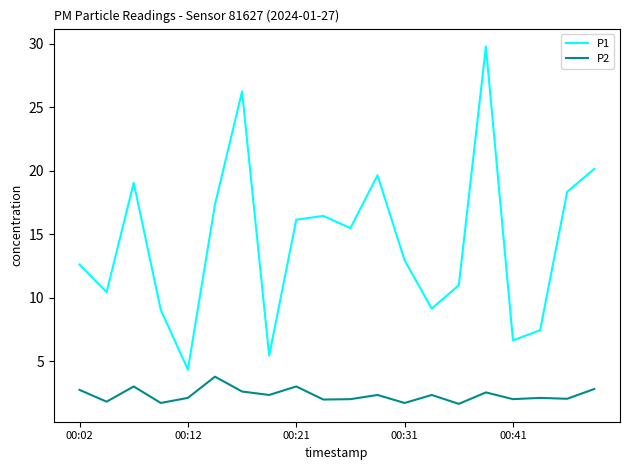

Which series has the widest spread of values?

P1